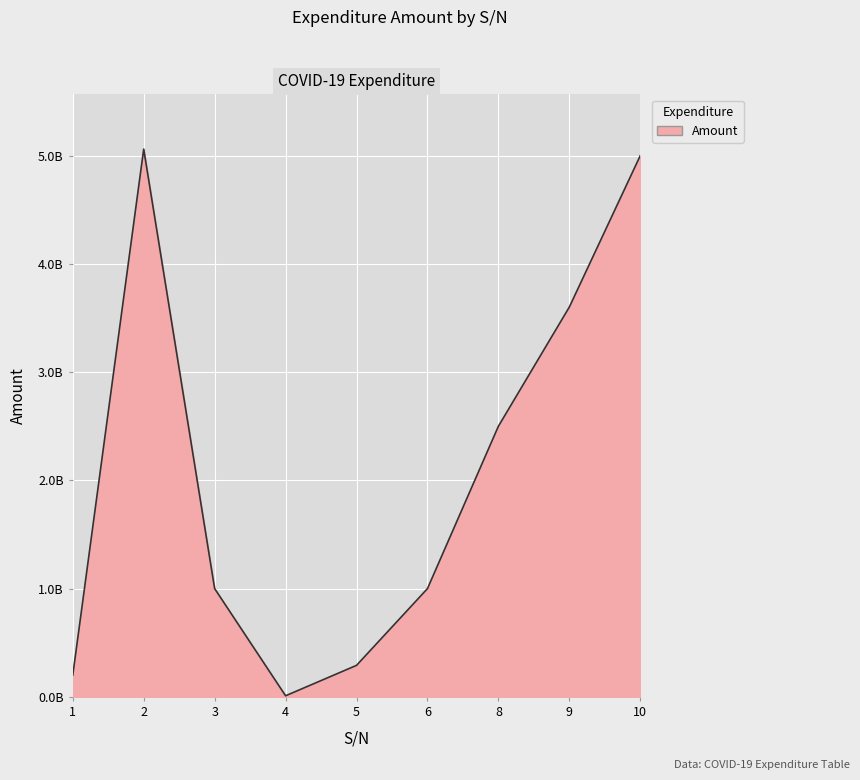

Does the chart have visible grid lines?

Yes